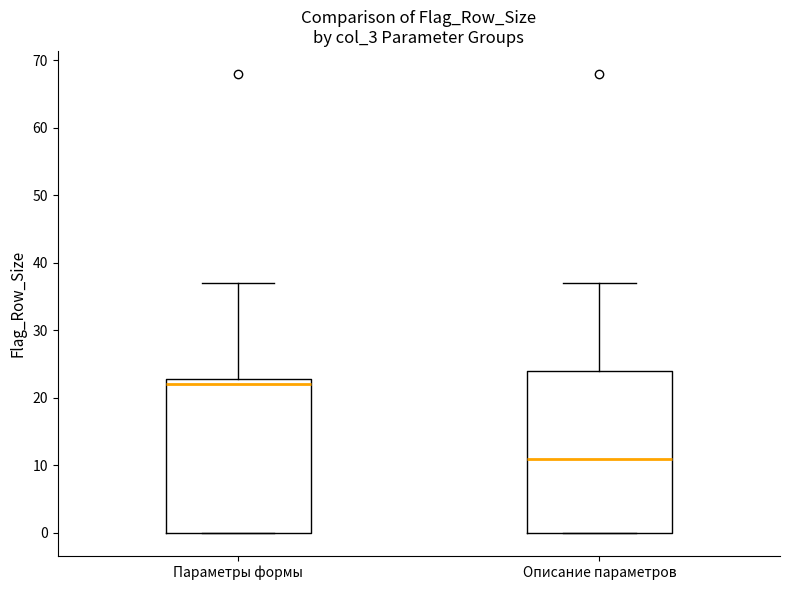

Where is the upper edge of the box for Описание параметров on the y-axis? The values are not printed on the chart, so give them approximately, as read against the axis.

24